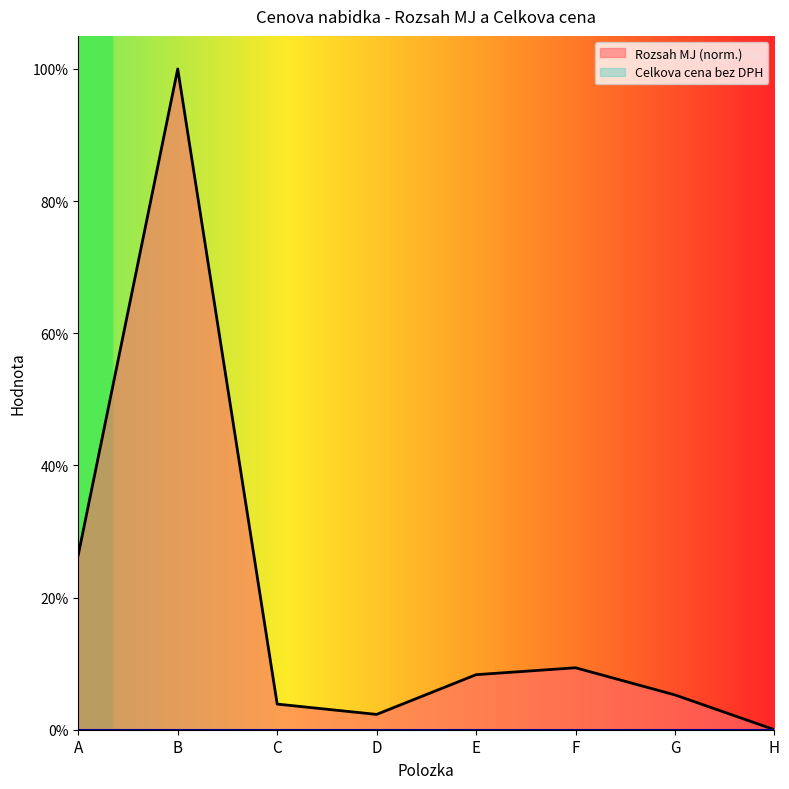

Which label corresponds to the largest value in the chart?

B